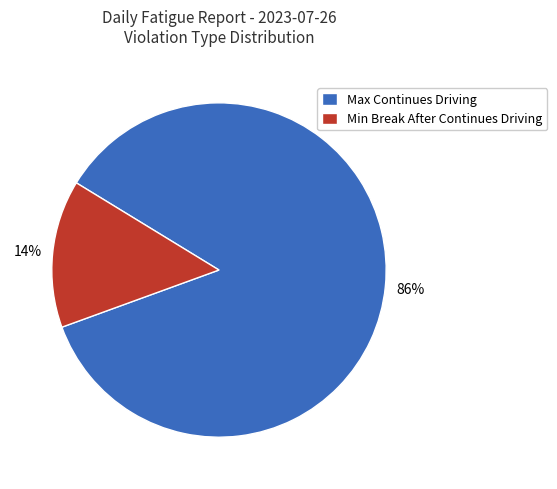

Is it true that Min Break After Continues Driving is 14% of the pie?

True